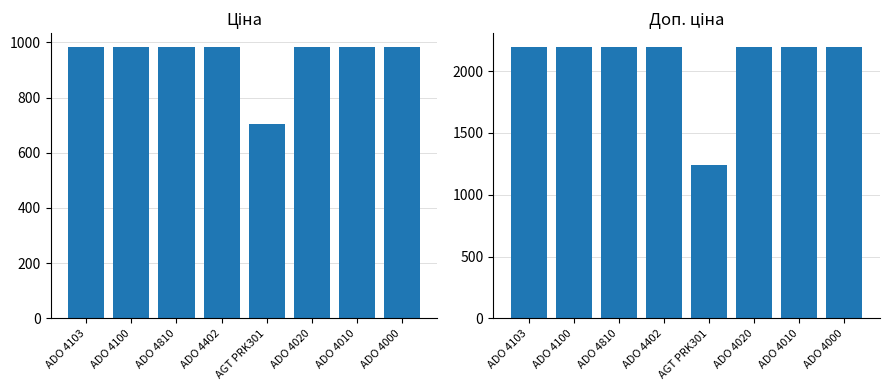

Rank the series at ADO 4000 from highest to lowest value.

Доп. ціна, Ціна